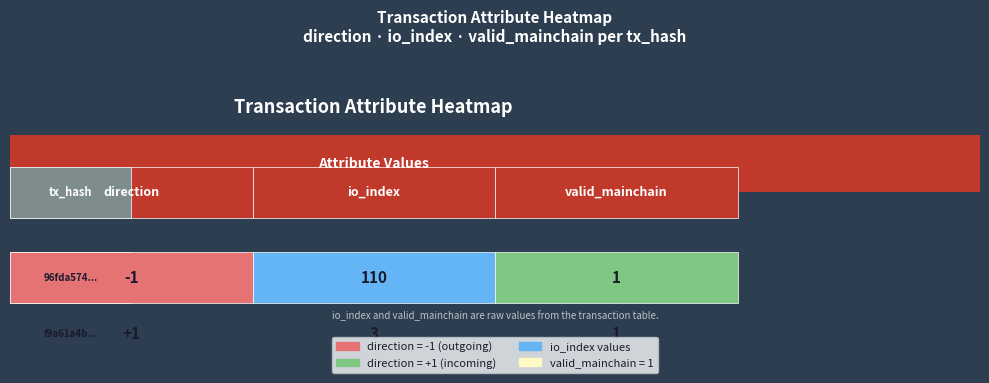

What is the maximum value for 96fda574?

110